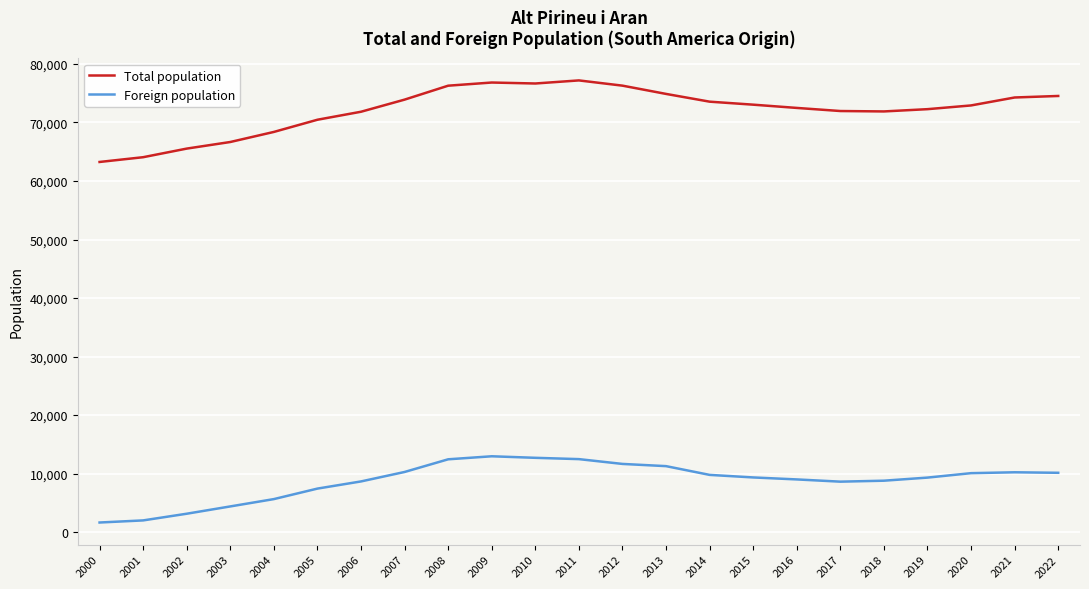

True or false: Foreign population has a value of 11655 at 2012.

True